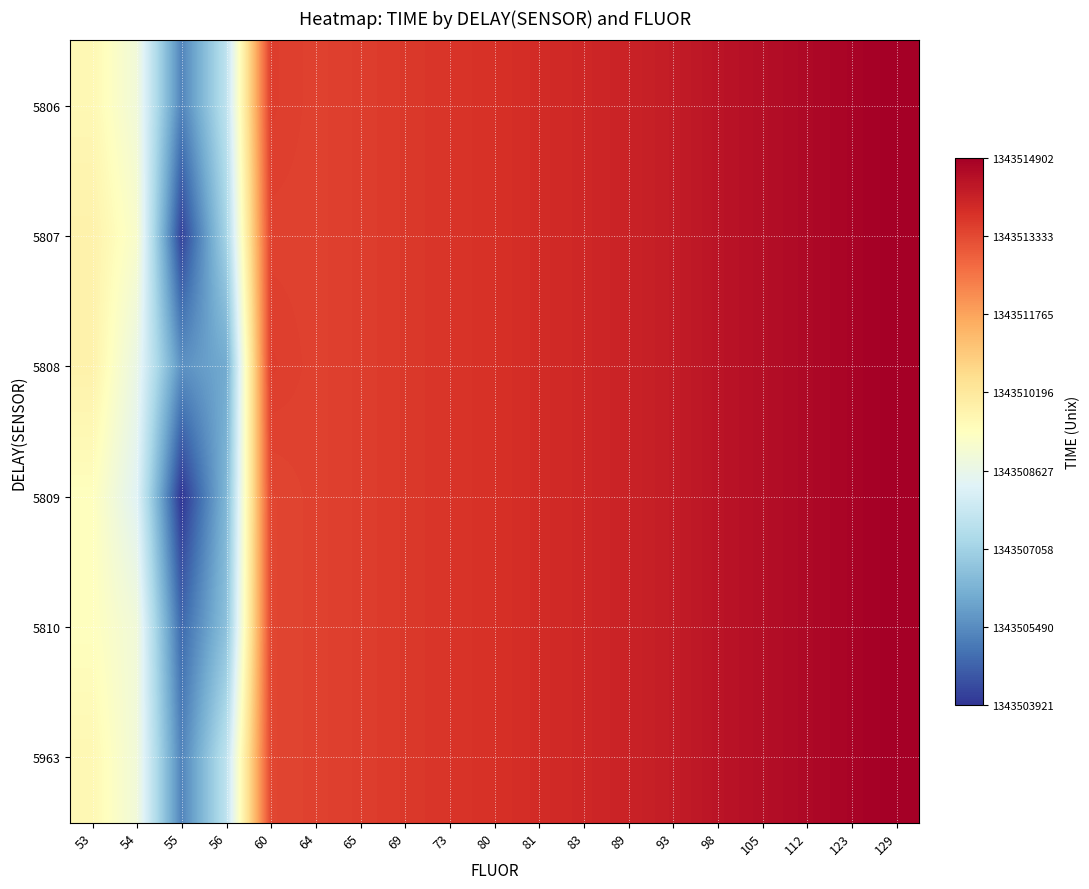

List the series in order of their peak value, highest first.

5806, 5807, 5808, 5809, 5810, 5963